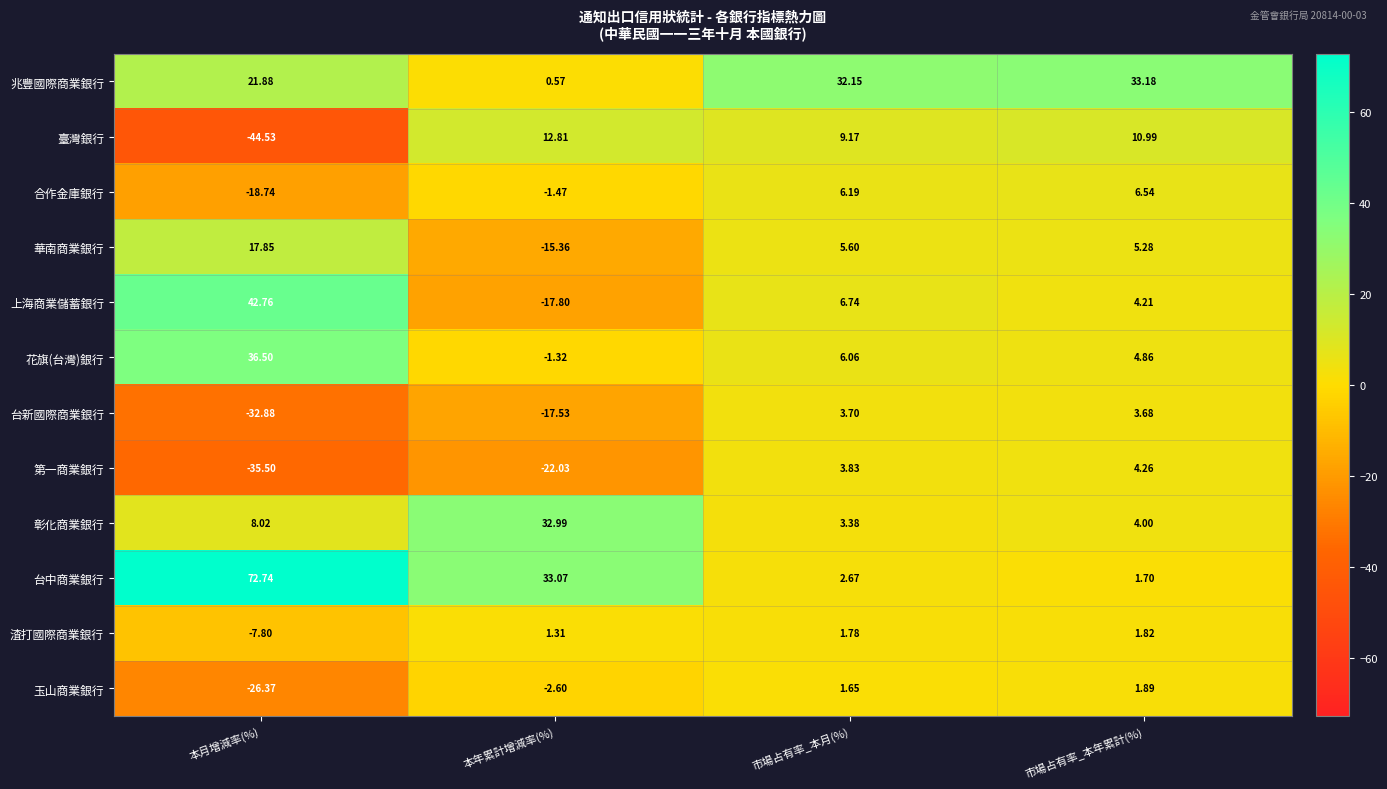

At which label does 台中商業銀行 first exceed 33?

本月增減率(%)